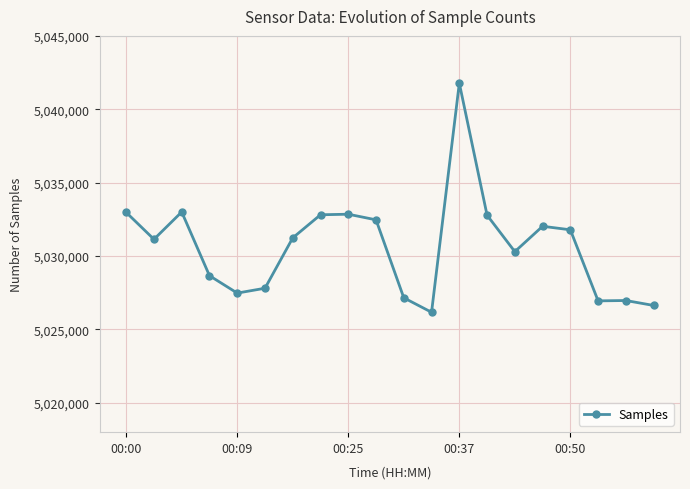

What is the smallest value displayed?

5026169